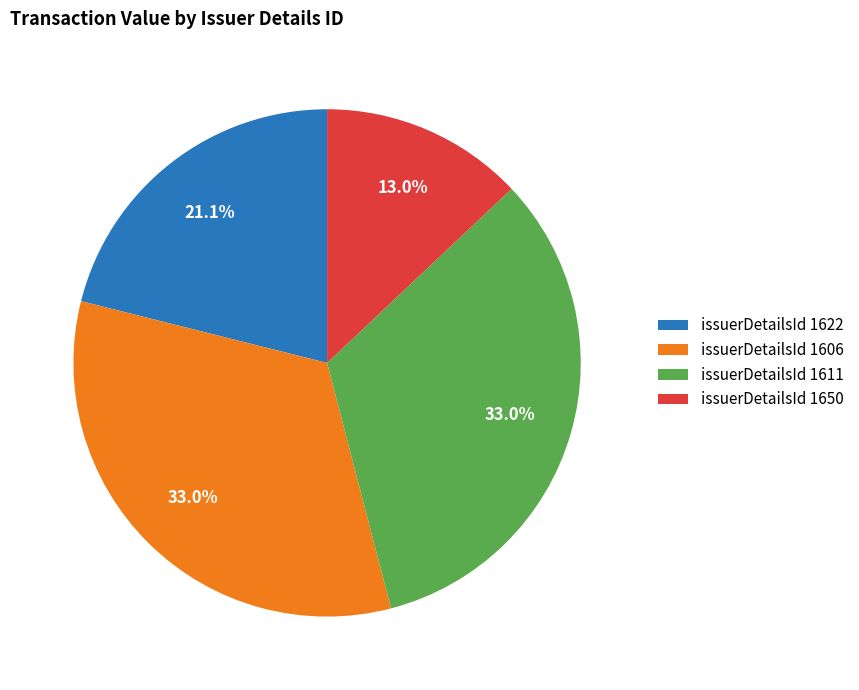

Which category has the smallest portion of the pie?

issuerDetailsId 1650